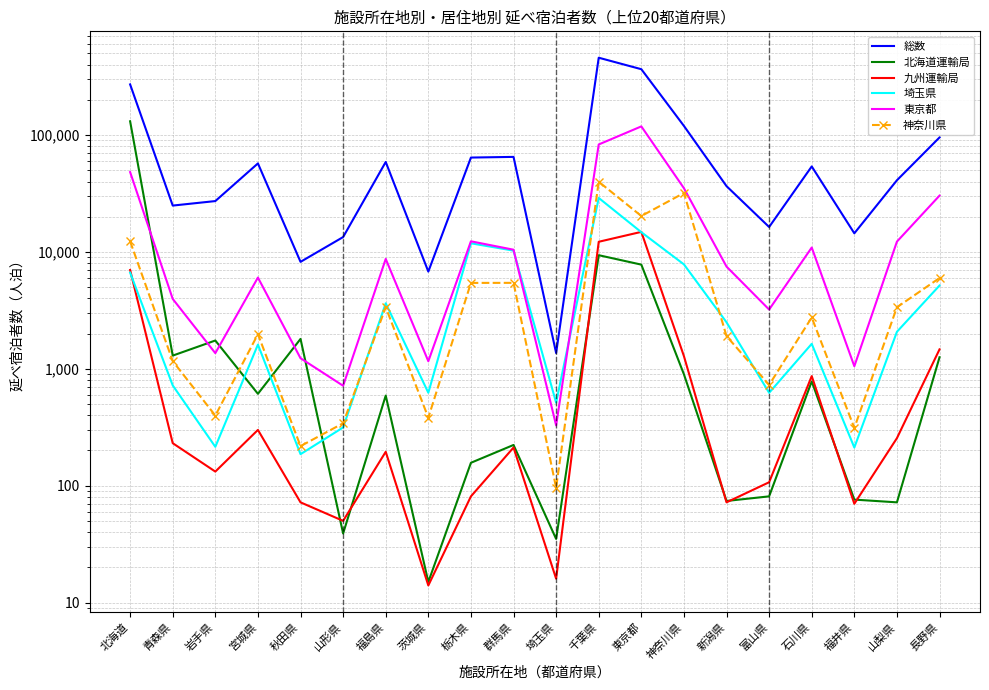

The value of 埼玉県 at 千葉県 is 28973. True or false?

True